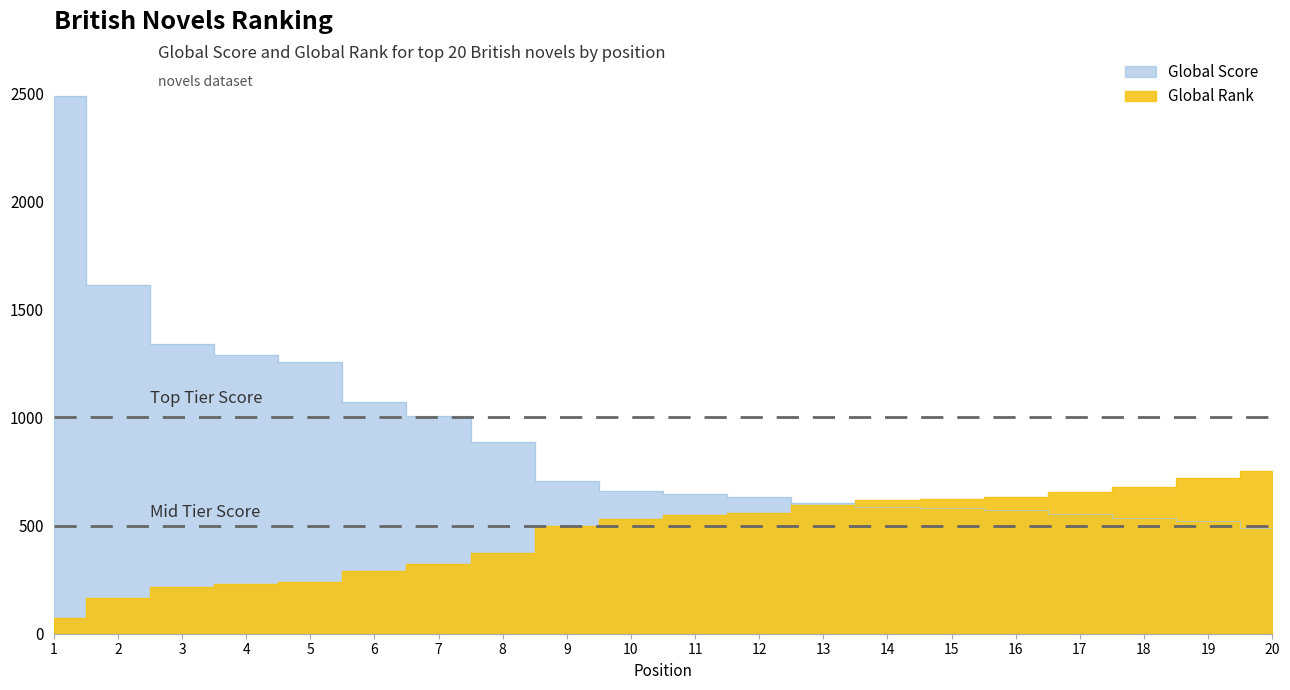

Read the Global Rank value at 14, to the nearest 10.

620